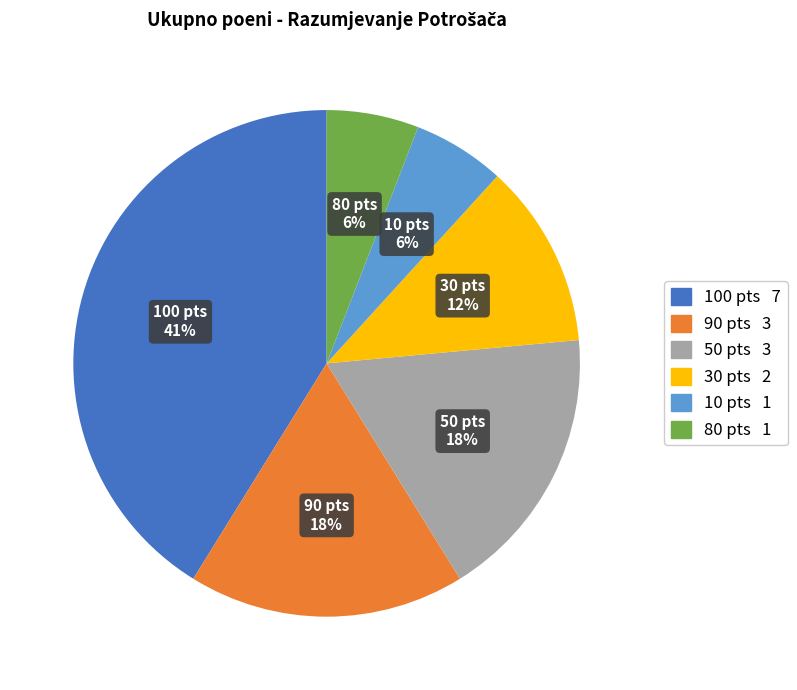

True or false: 90 pts accounts for 18% of the total.

True